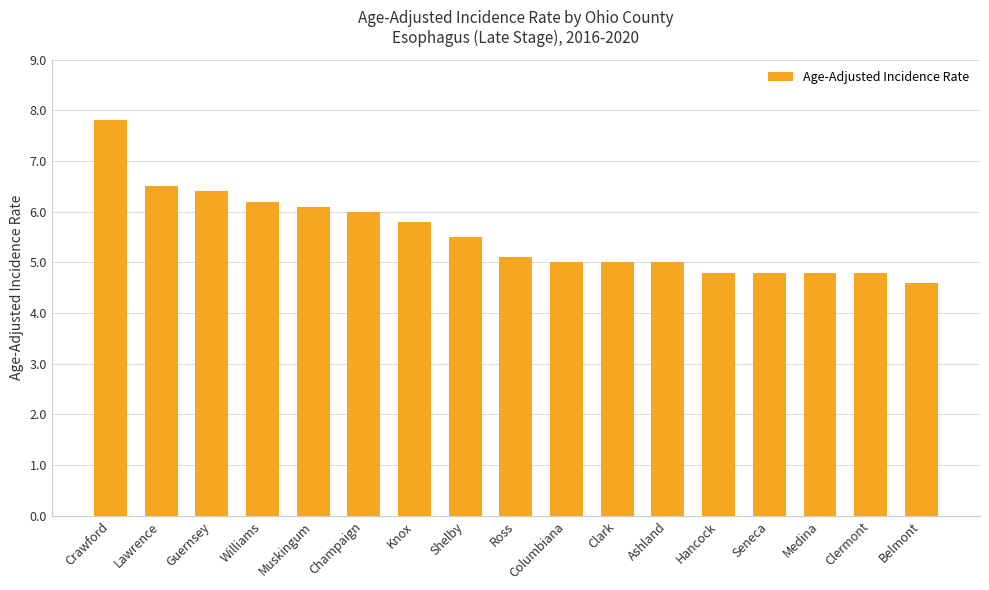

Which has a higher value, Lawrence or Guernsey?

Lawrence